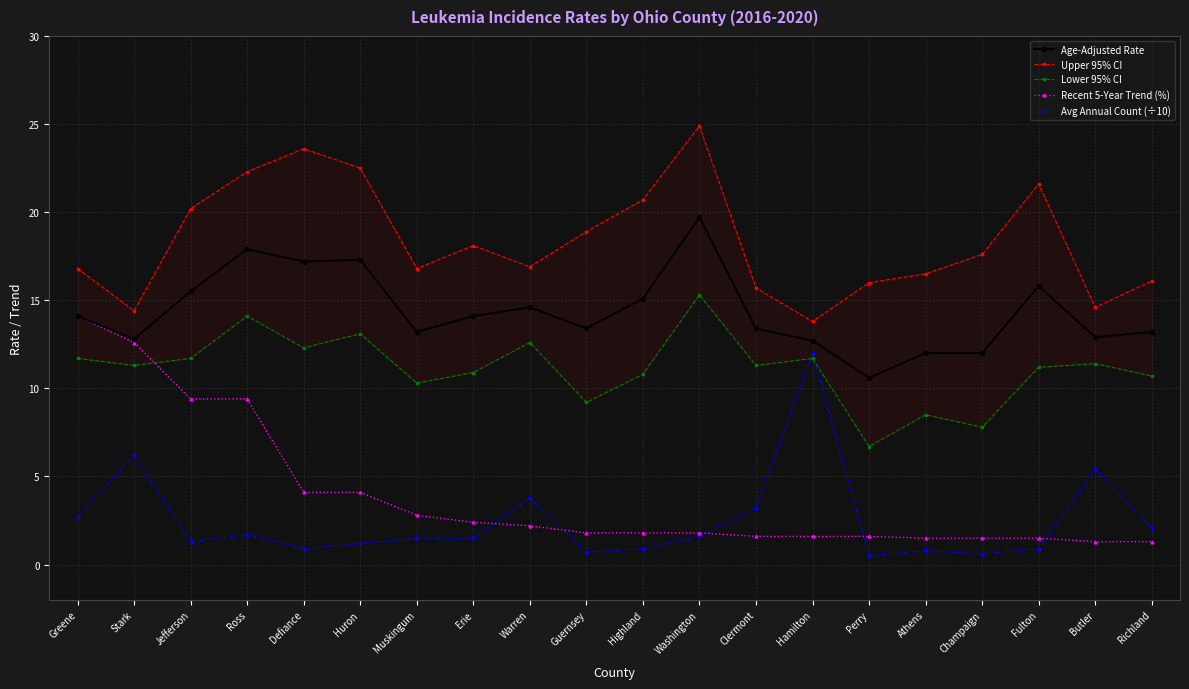

In Age-Adjusted Rate, how many points are lower than both neighbors (excluding endpoints)?

6